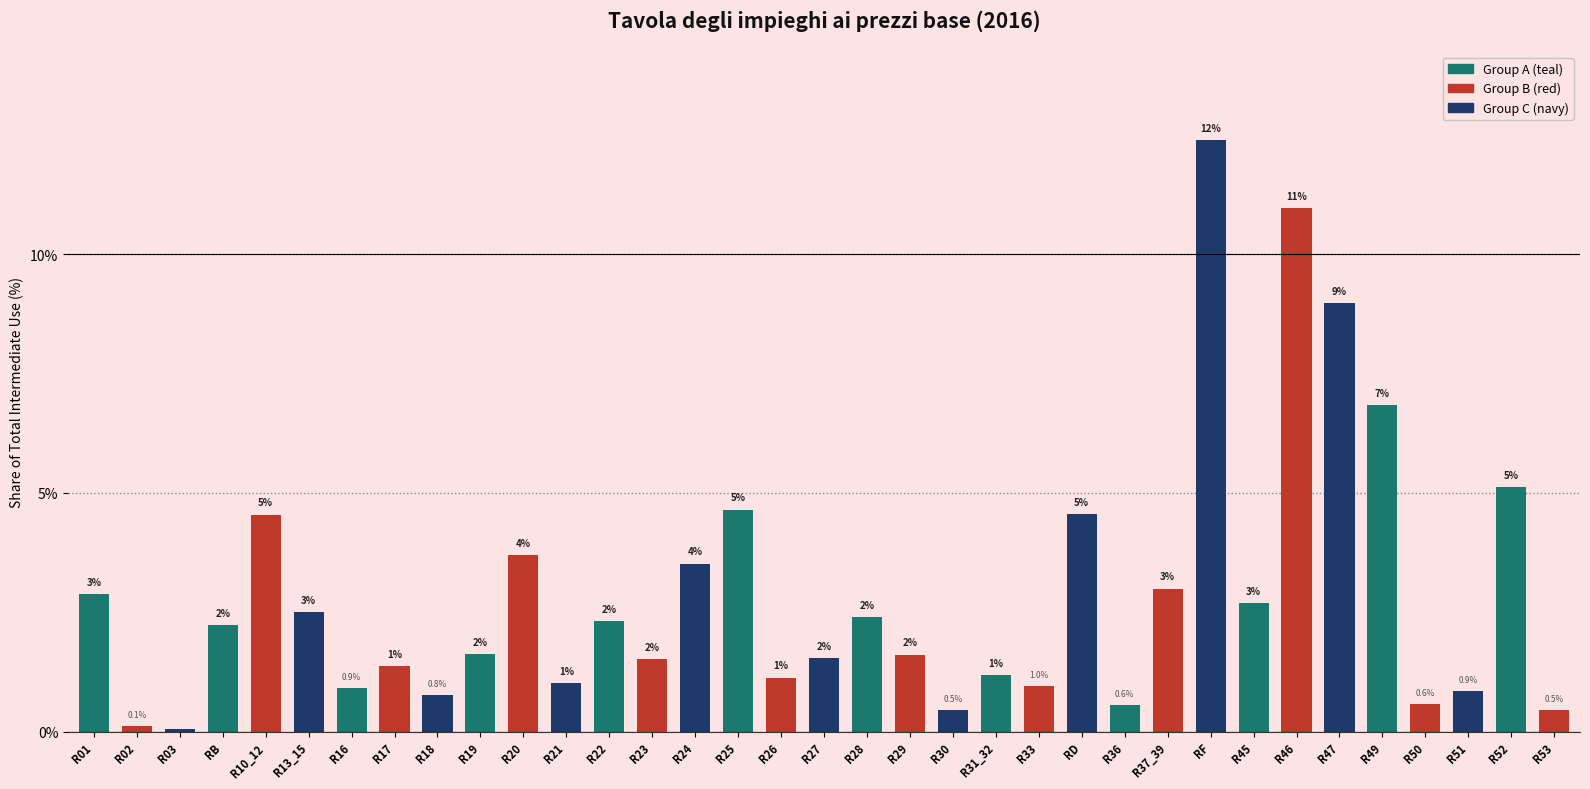

At which label is the value closest to 6?

R49